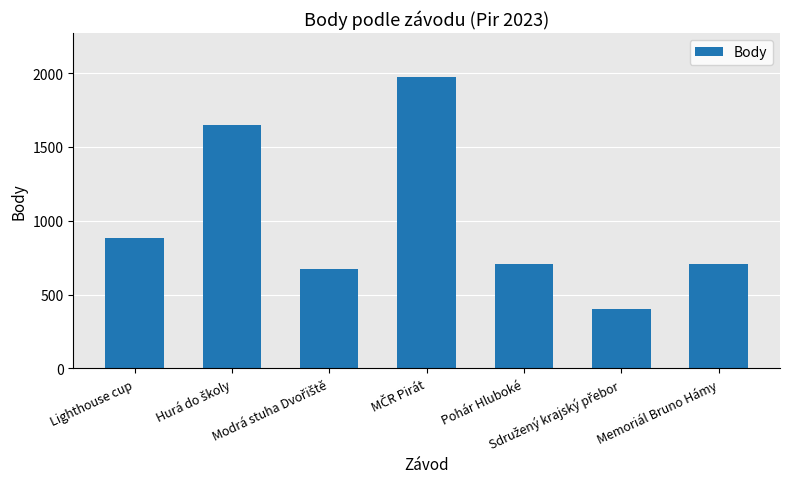

What is the value of the 5th bar from the left?

707